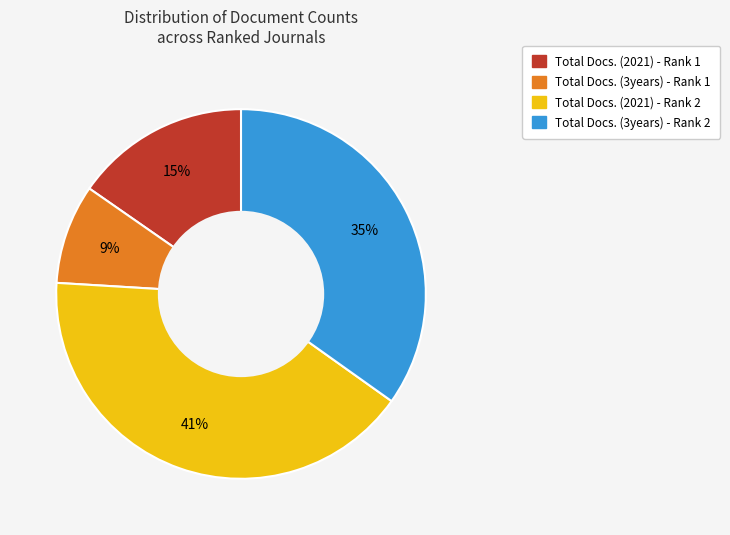

Is Total Docs. (2021) - Rank 2 the majority of the pie?

No